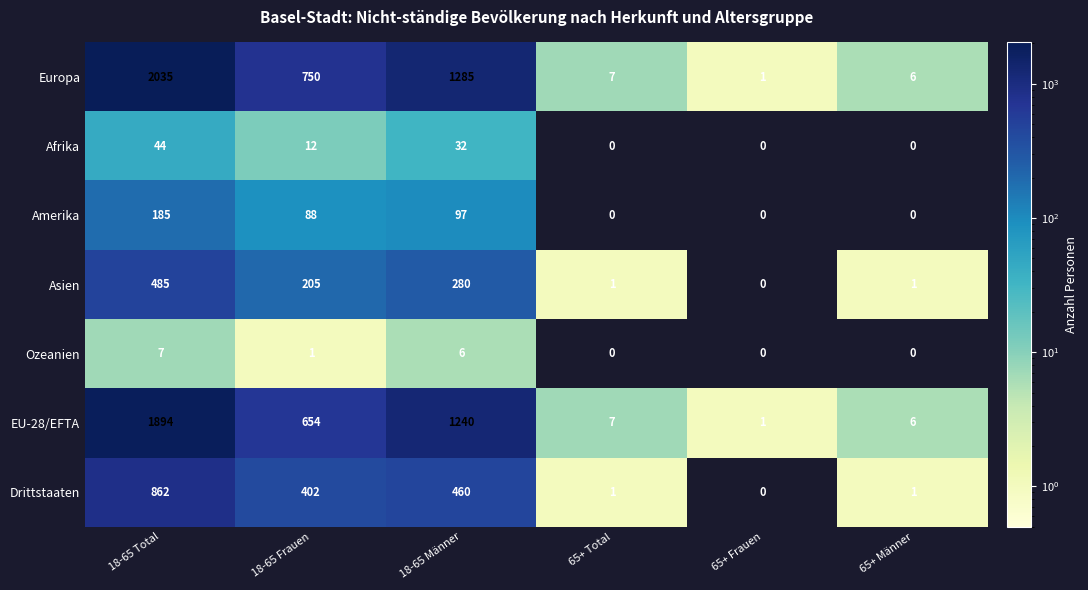

List the series in order of their peak value, lowest first.

Ozeanien, Afrika, Amerika, Asien, Drittstaaten, EU-28/EFTA, Europa